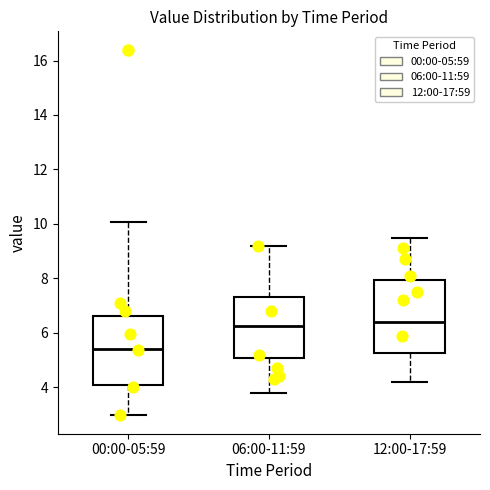

Where is the lower edge of the box for 12:00-17:59 on the y-axis? The values are not printed on the chart, so give them approximately, as read against the axis.

5.2